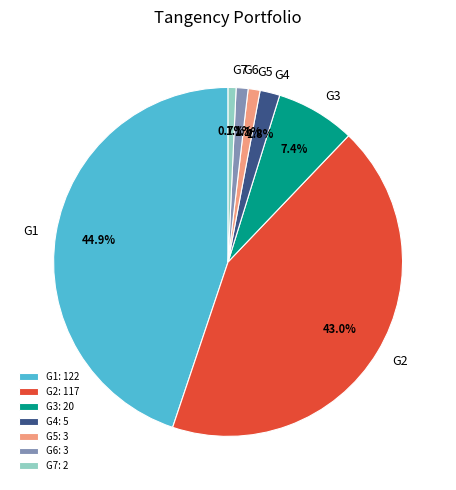

To the nearest percent, what portion does G6 represent?

1%